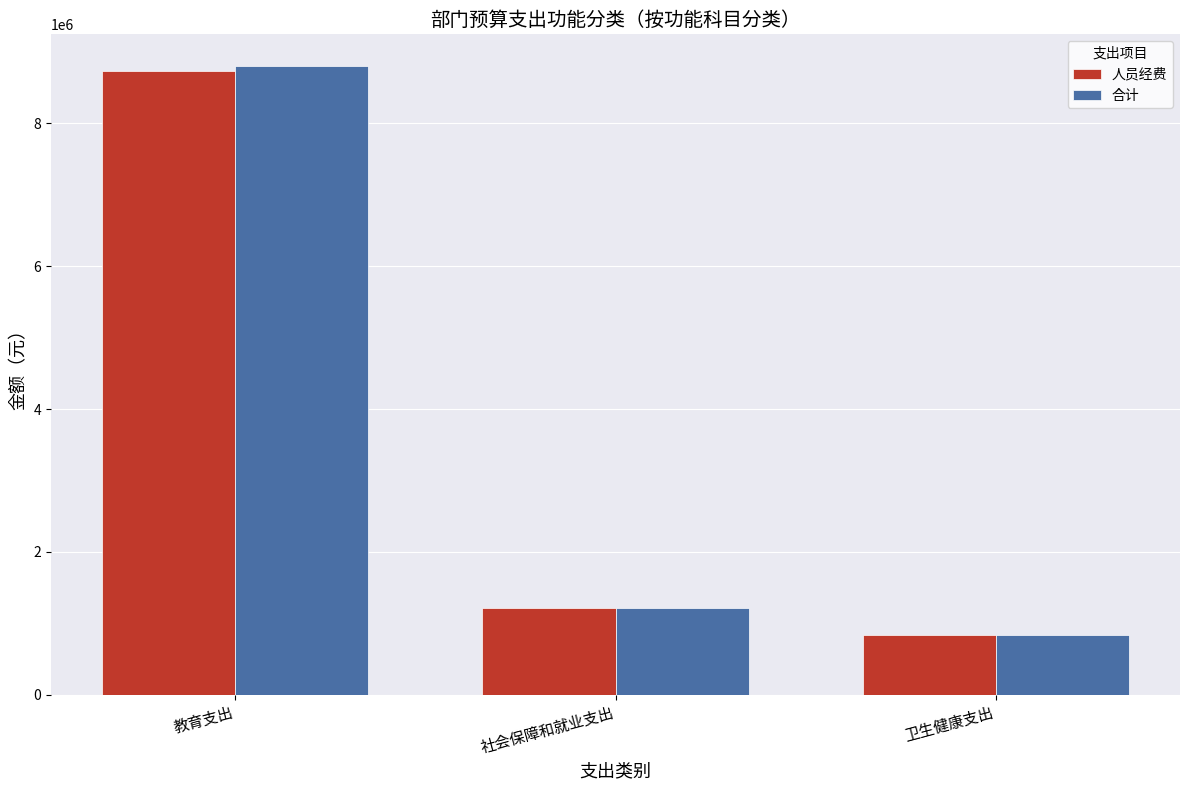

Rank the categories by 人员经费 value from lowest to highest.

卫生健康支出, 社会保障和就业支出, 教育支出